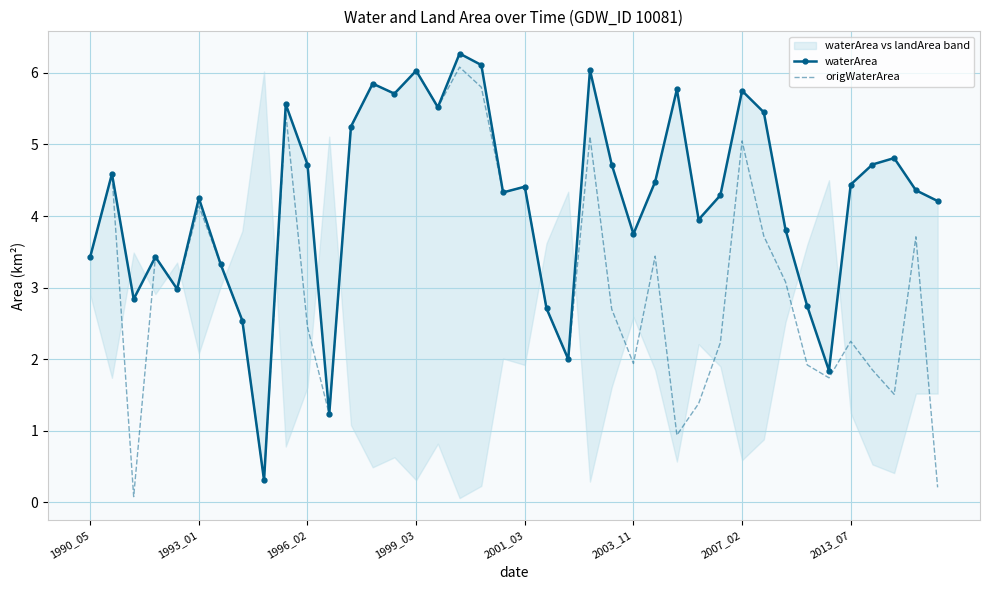

How many lines are shown in the chart?

2